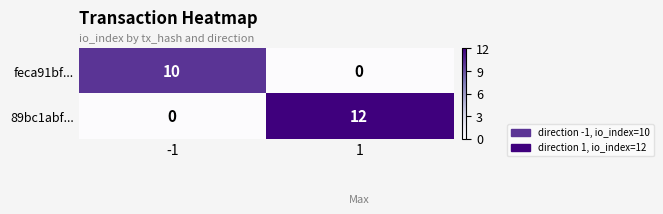

Which series has the largest range (max minus min)?

89bc1abf...